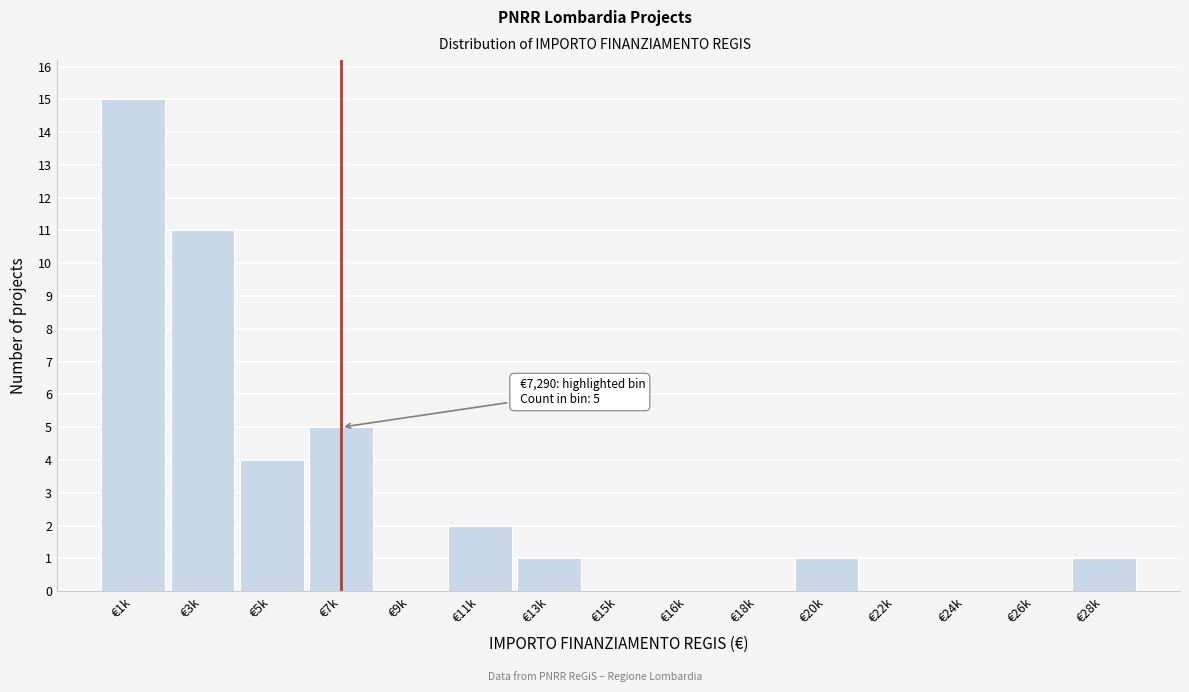

Reading right to left, transcribe all the data shown in this chart.

€28k=1	€26k=0	€24k=0	€22k=0	€20k=1	€18k=0	€16k=0	€15k=0	€13k=1	€11k=2	€9k=0	€7k=5	€5k=4	€3k=11	€1k=15